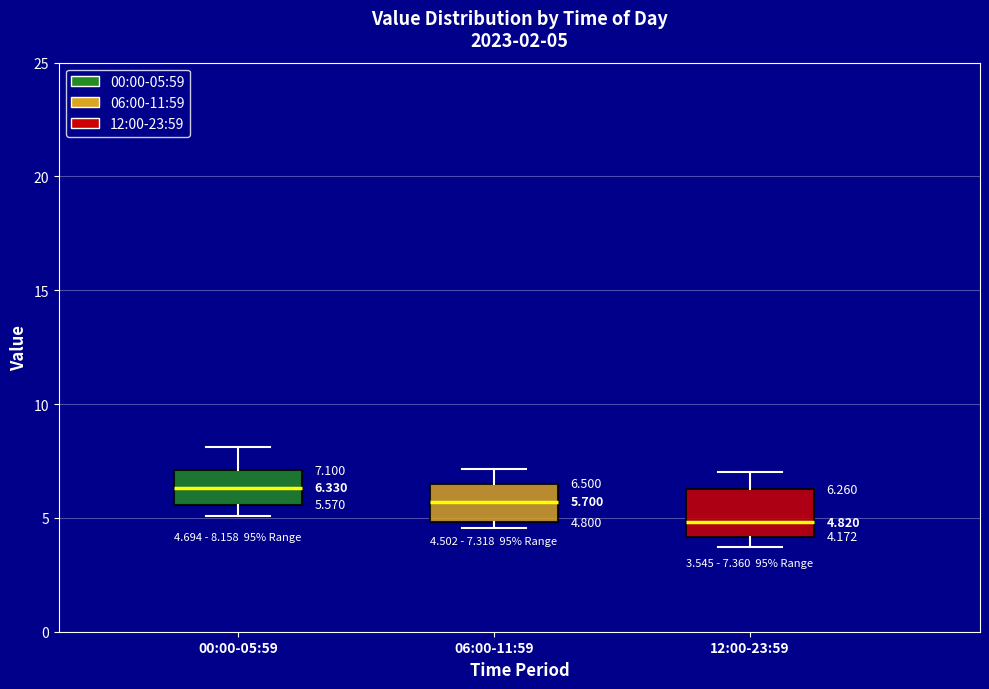

Which box has the lowest median line?

12:00-23:59